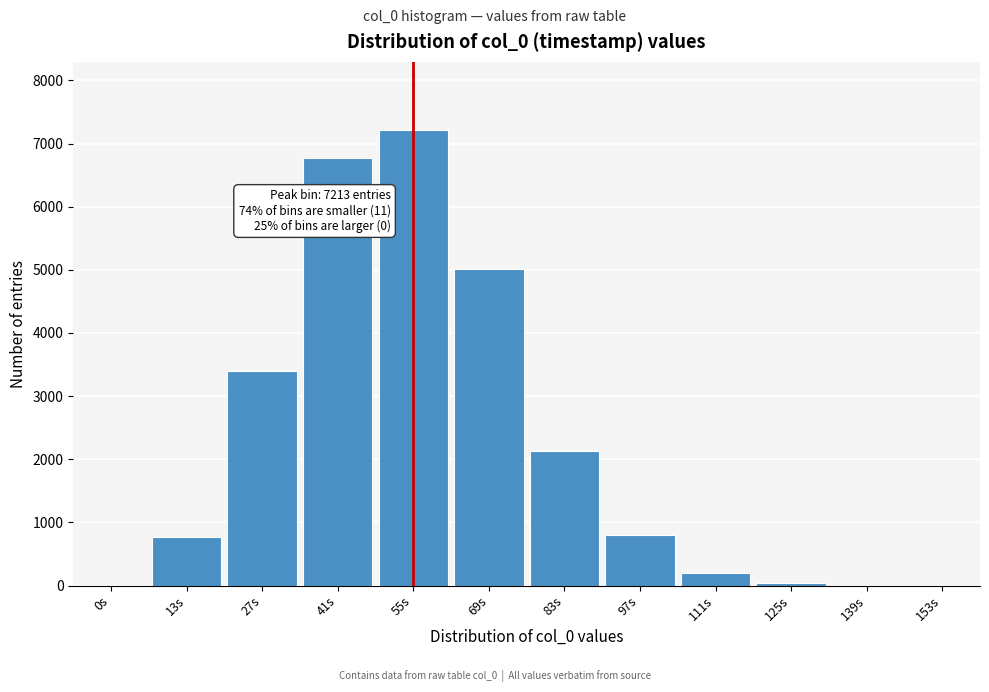

At which category does the chart reach its peak across all series?

55s